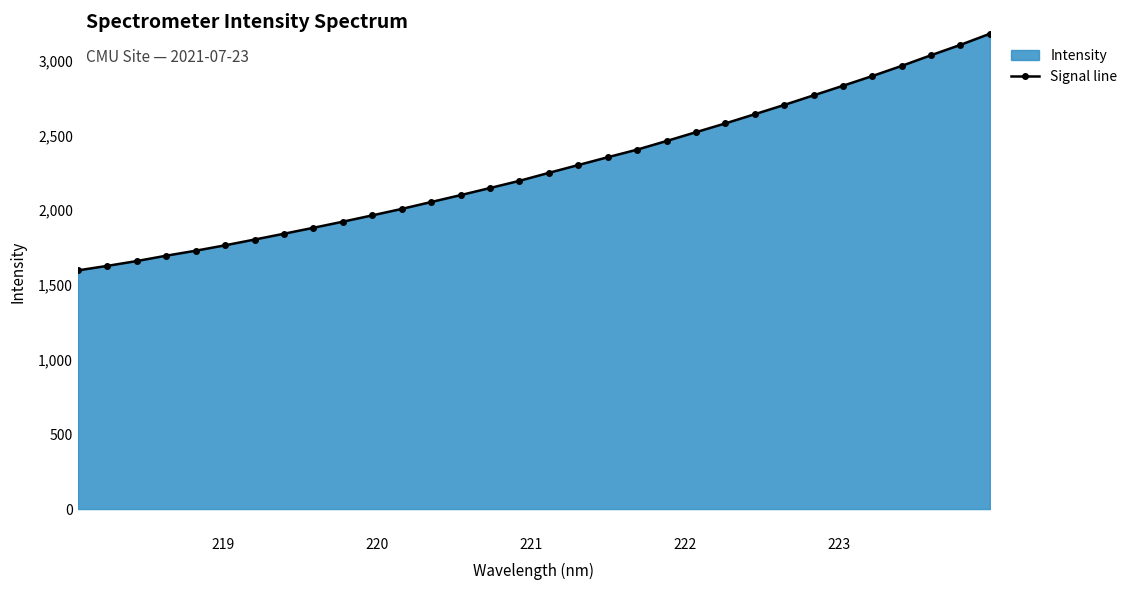

What is the sum of all values?

73028.0